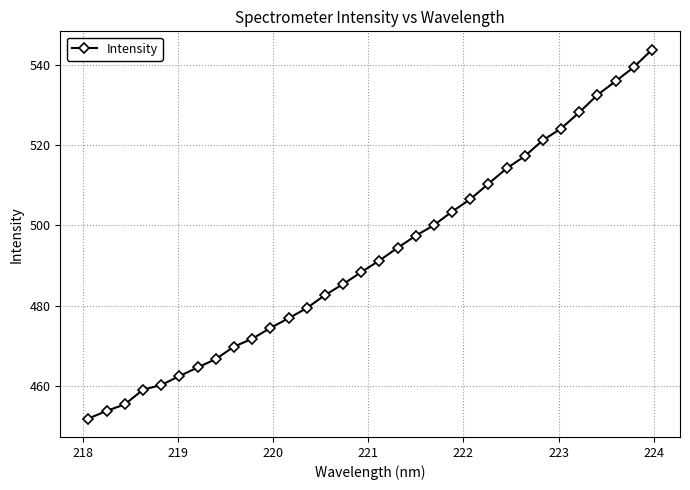

What is the value of the 12th point from the left?

476.9